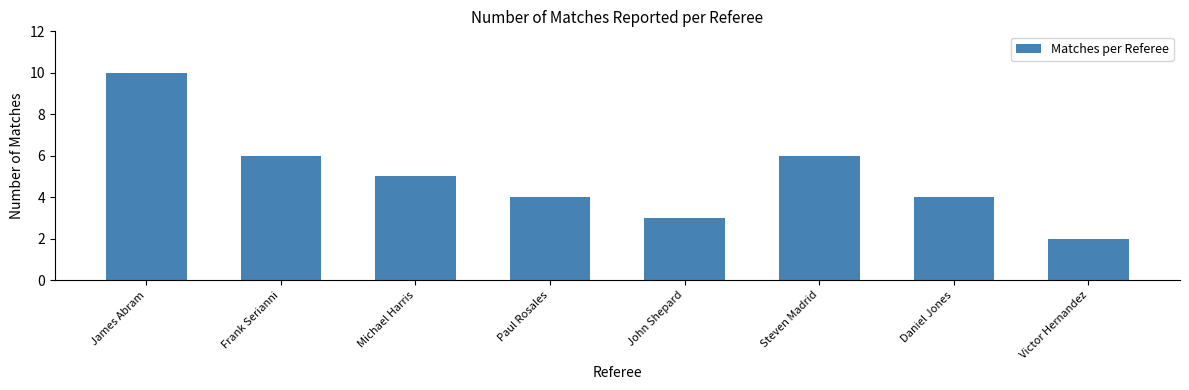

Reading right to left, what are all the values shown in this chart?

Victor Hernandez=2	Daniel Jones=4	Steven Madrid=6	John Shepard=3	Paul Rosales=4	Michael Harris=5	Frank Serianni=6	James Abram=10